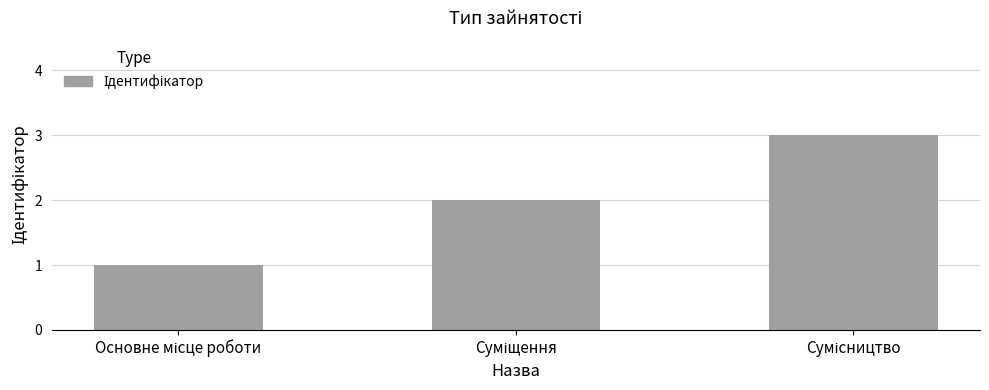

Count the number of categories in the chart.

3